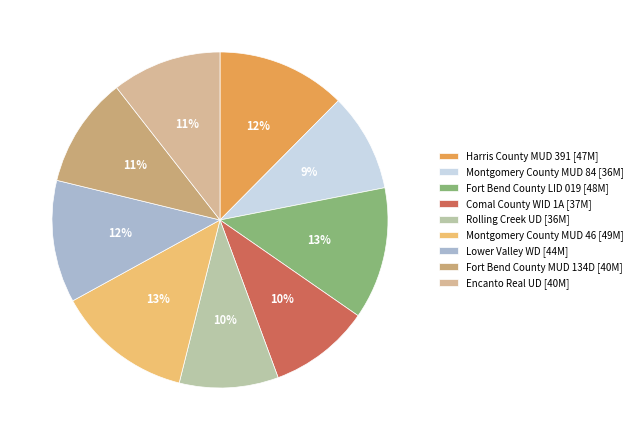

Combined, what portion of the pie is Fort Bend County LID 019 and Rolling Creek UD?

22.3%